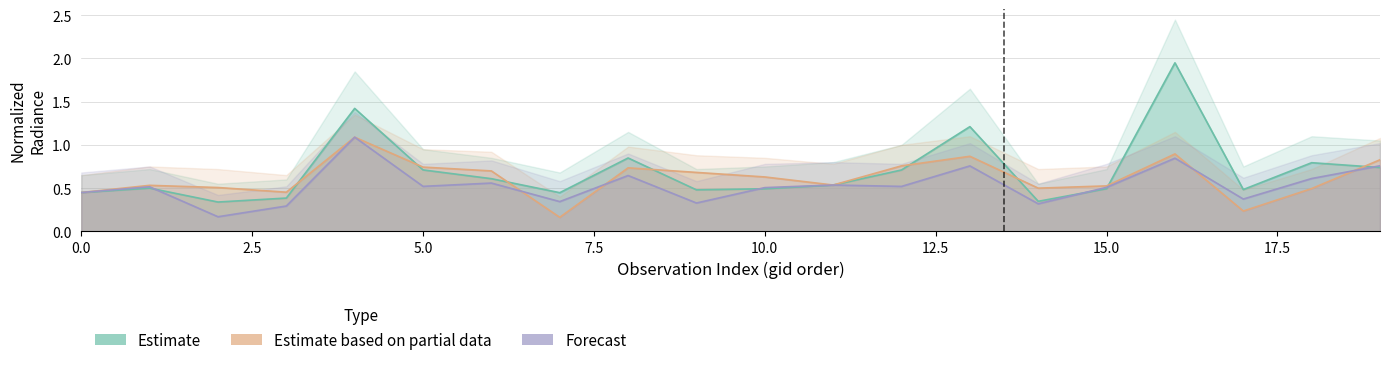

What is the value of the rade9_mult_nadir_norm point at the 17th from the left?

0.8